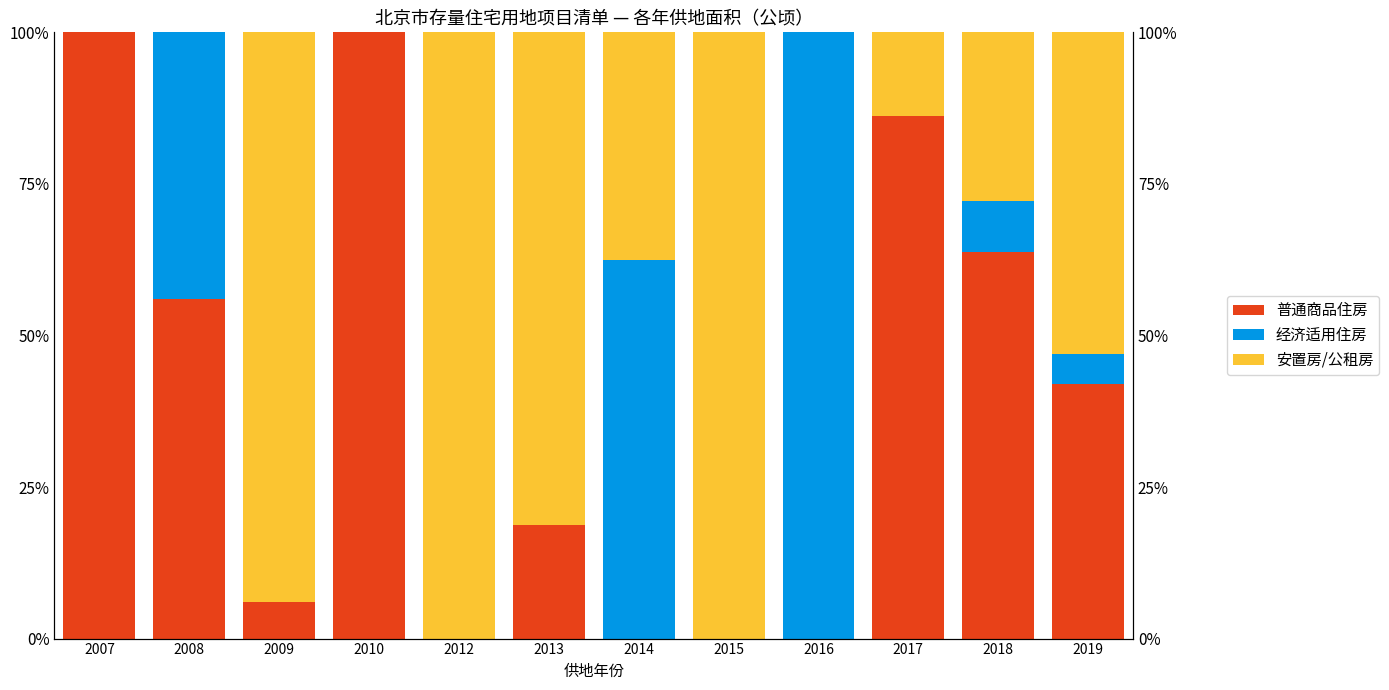

What is the maximum value shown in the chart?

100.0